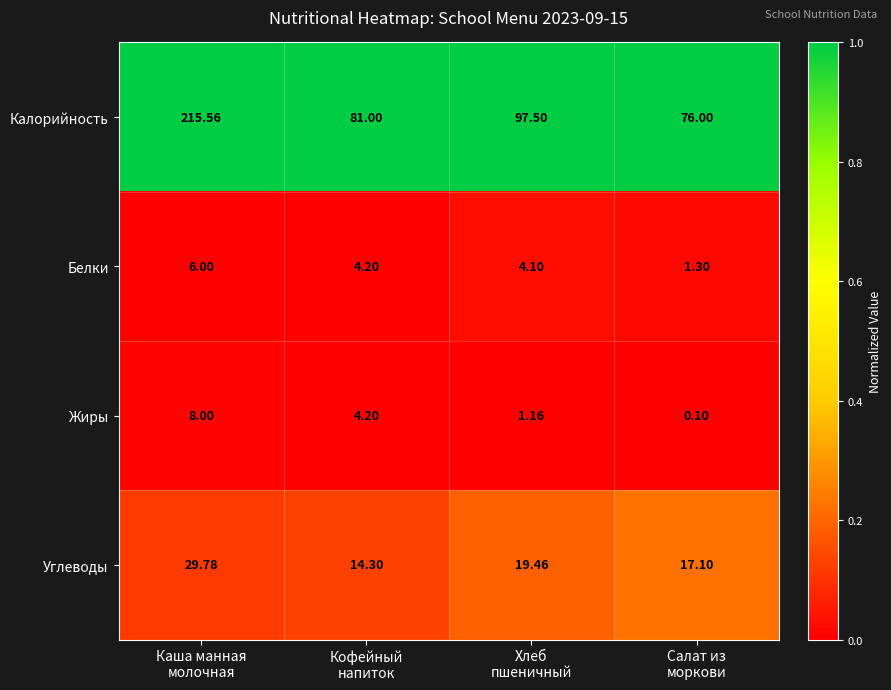

Count the number of categories in the chart.

4